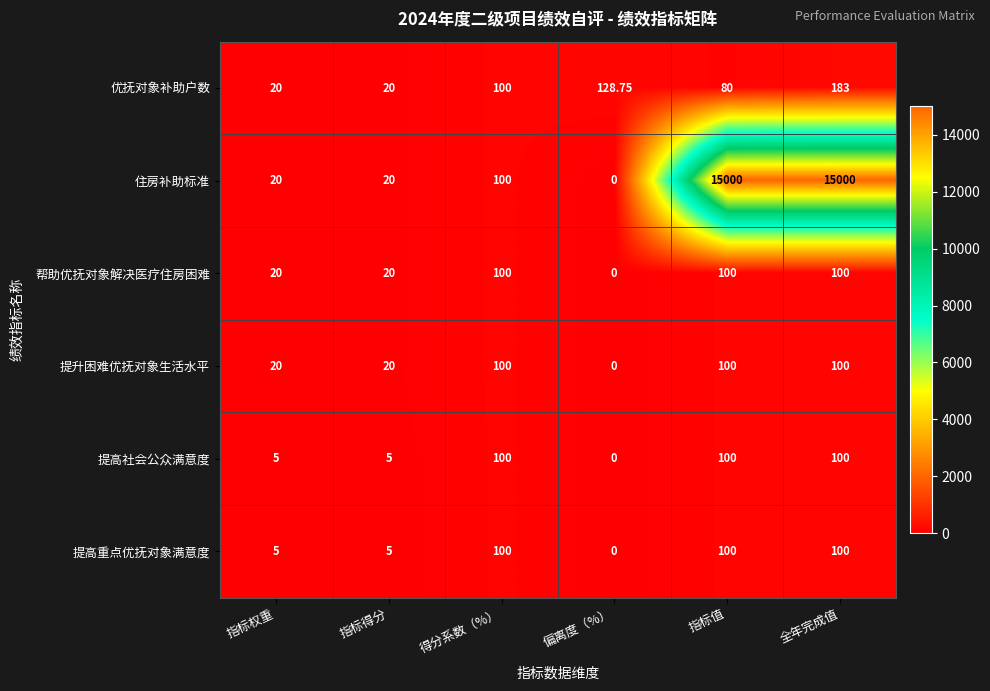

Is the value of 帮助优抚对象解决医疗住房困难 at 偏离度（%） greater than the value of 优抚对象补助户数 at 偏离度（%）?

No